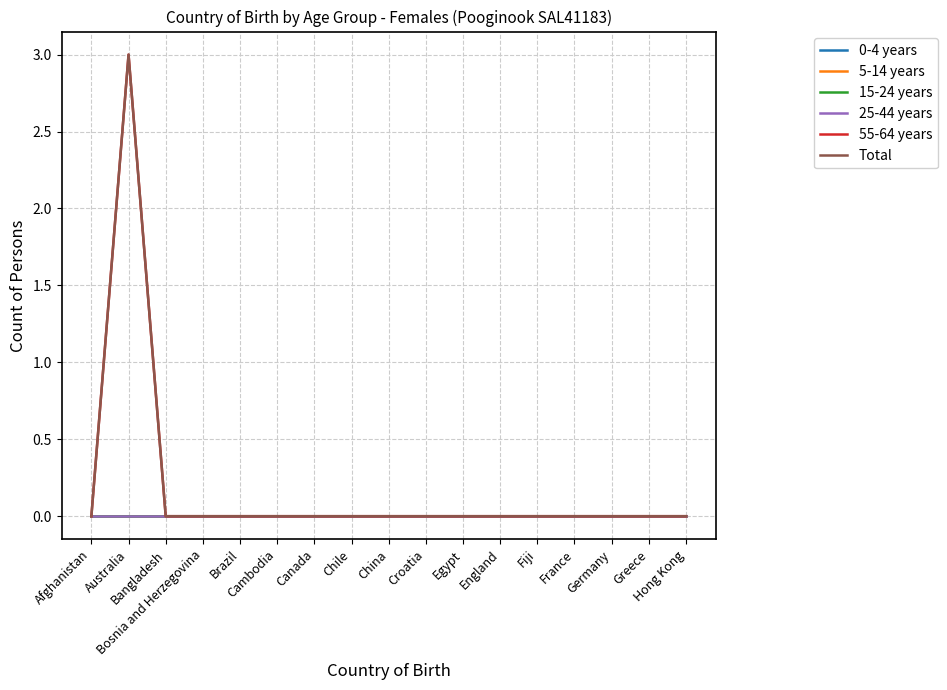

True or false: 55-64 years has a value of 0 at Cambodia.

True